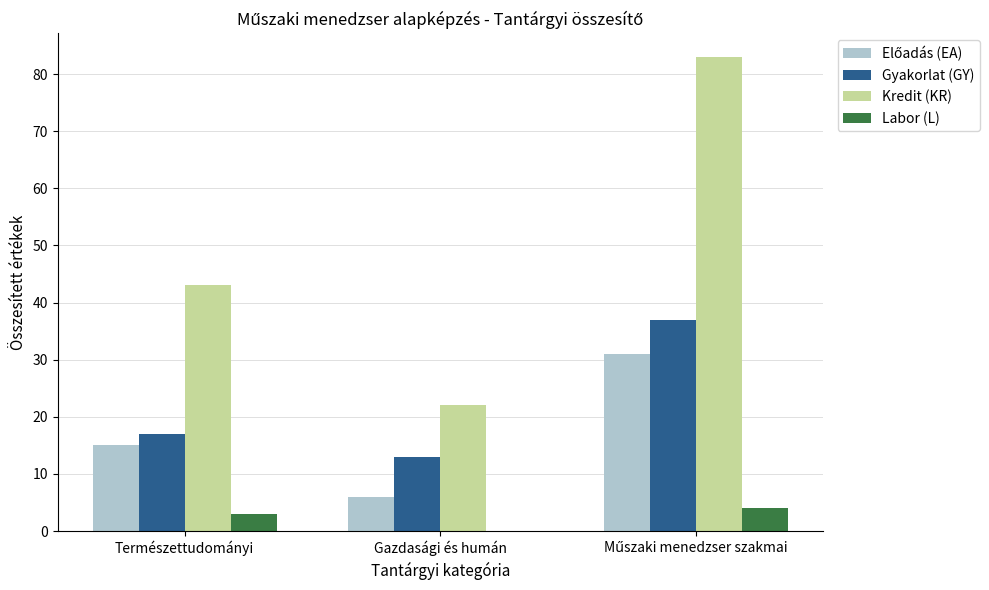

What is the maximum value for Gyakorlat (GY)?

37